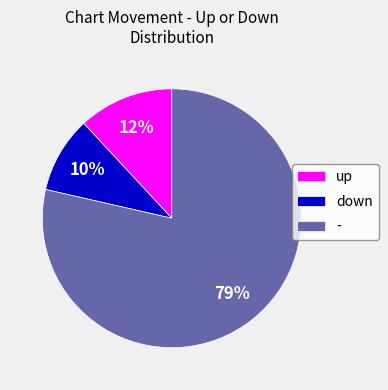

Is up the majority of the pie?

No